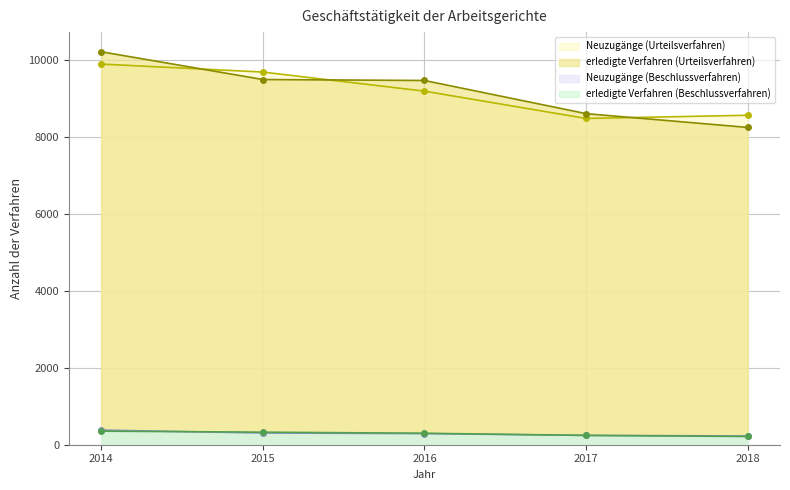

Where does the Neuzugänge (Urteilsverfahren) series first go above 9195?

2014